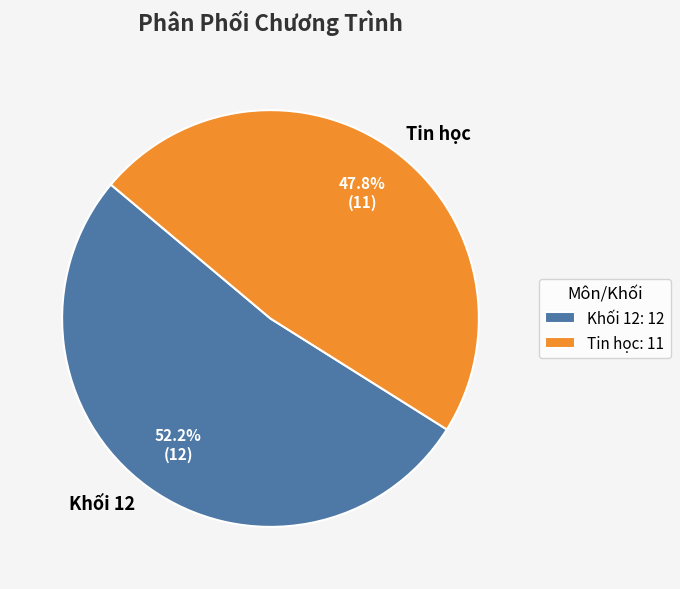

Between Tin học and Khối 12, which is larger?

Khối 12